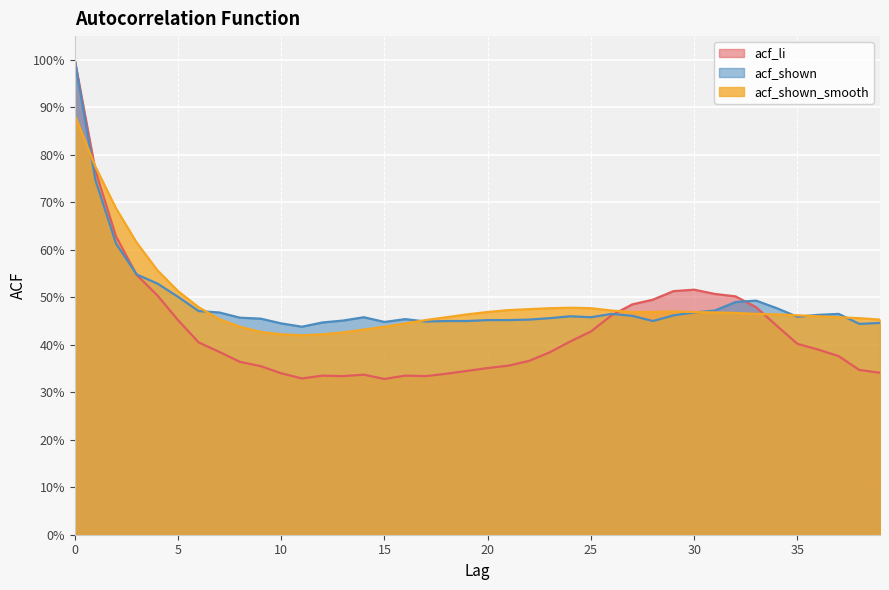

What is the total value across all series at 9?

1.2